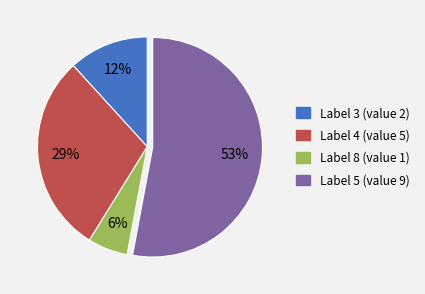

Is the sum of Label 8 (value 1) and Label 5 (value 9) greater than half?

Yes